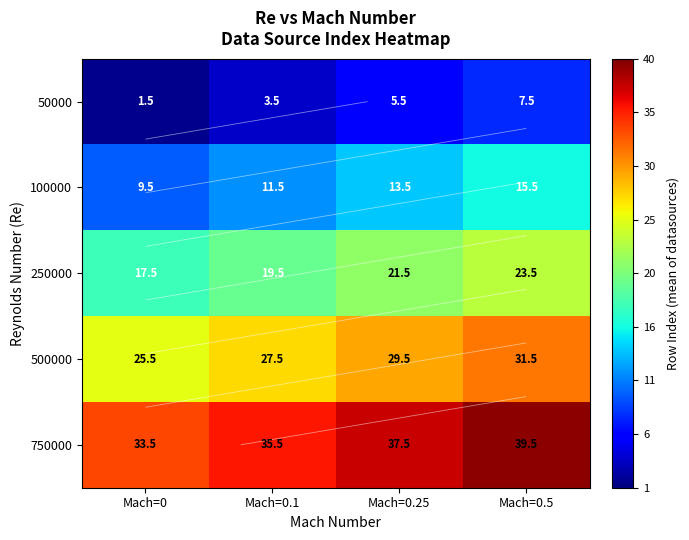

Rank the categories by 250000 value from highest to lowest.

Mach=0.5, Mach=0.25, Mach=0.1, Mach=0